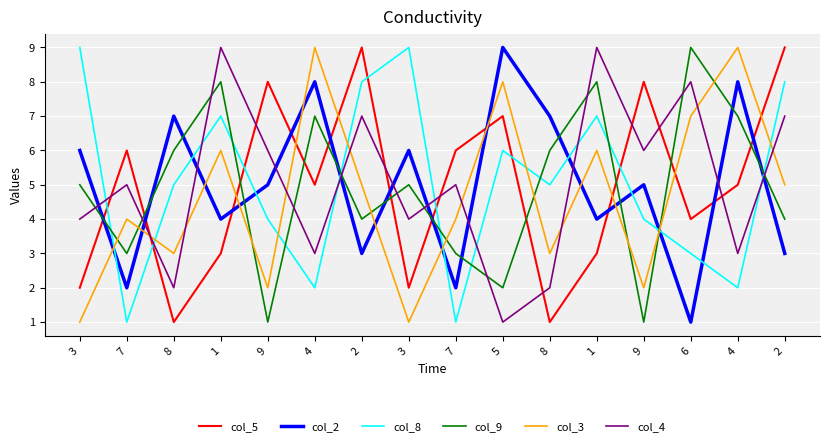

What are all the series names shown in the legend?

col_5, col_2, col_8, col_9, col_3, col_4